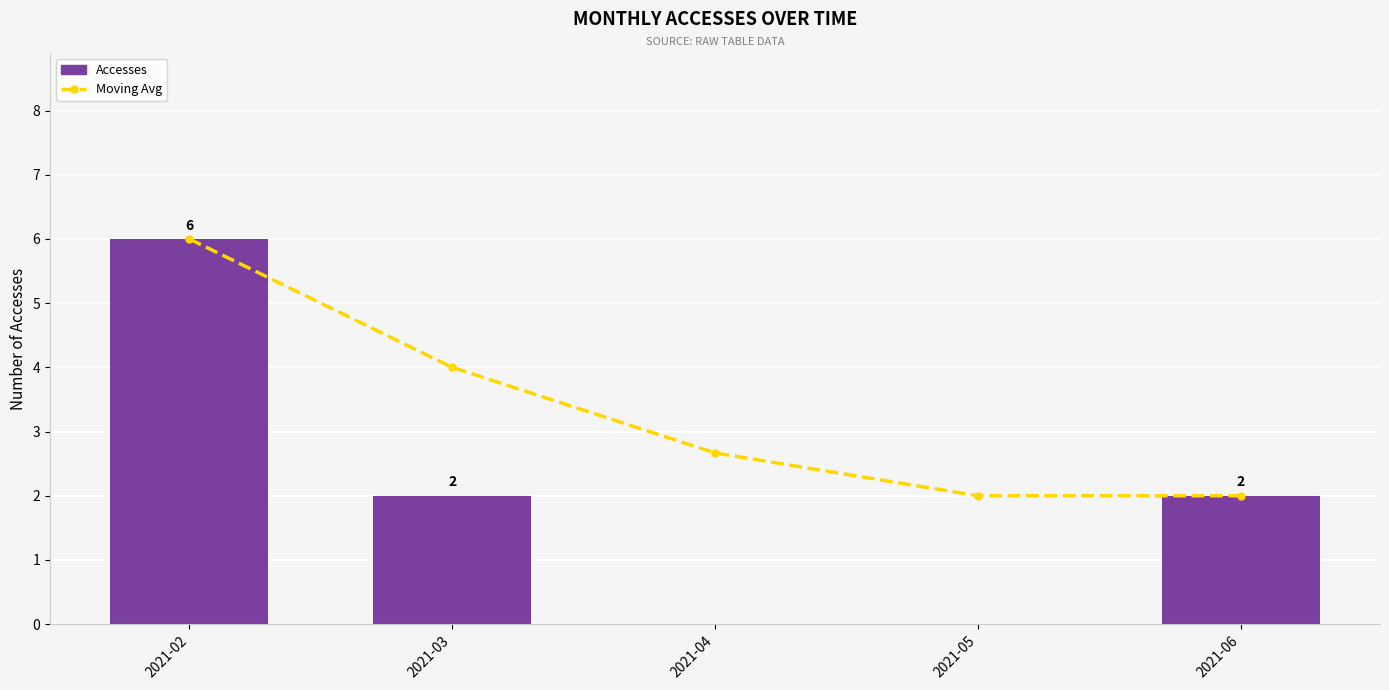

What is the difference between the Accesses values at 2021-02 and 2021-06?

4.0